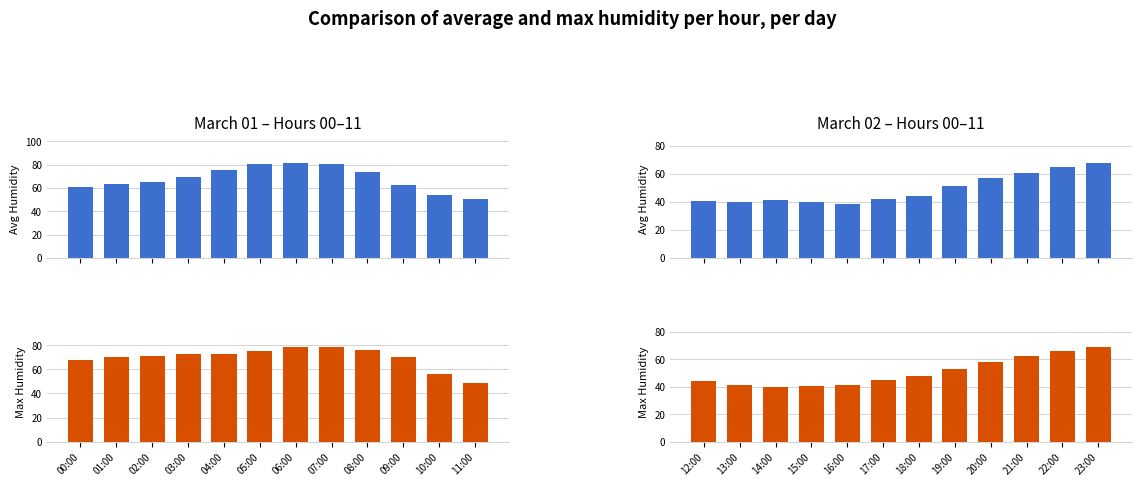

How many values in the Avg Humidity series are below 44?

6